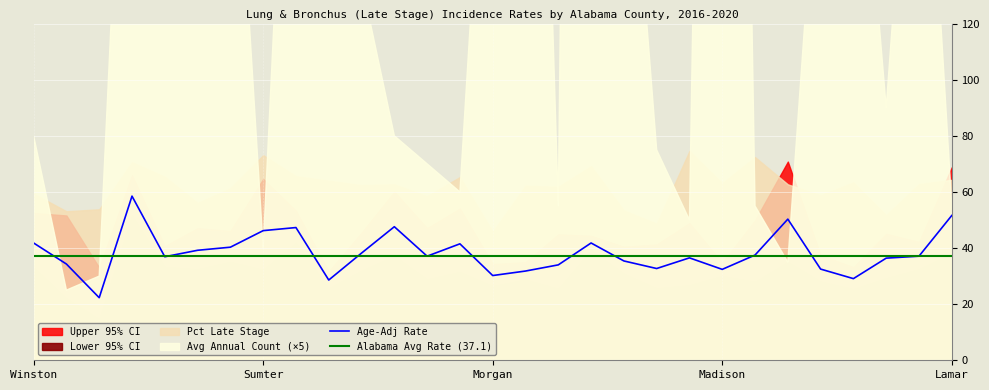

The value of Age-Adj Rate at 15 is 43.3. True or false?

False